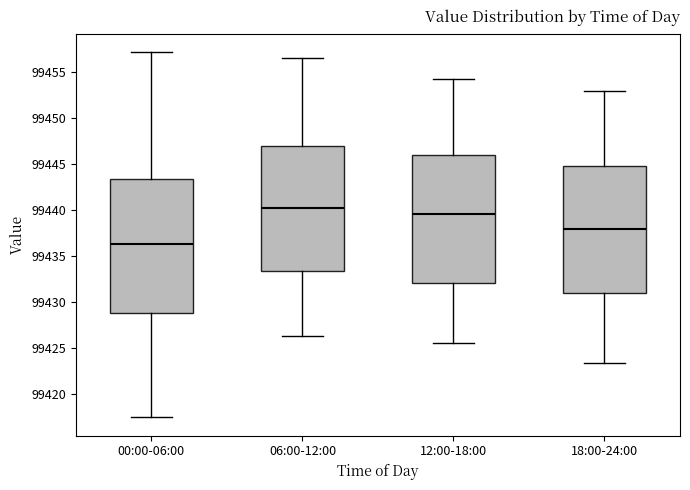

Where does the median line of the box for 00:00-06:00 sit on the y-axis? The values are not printed on the chart, so give them approximately, as read against the axis.

99436.5